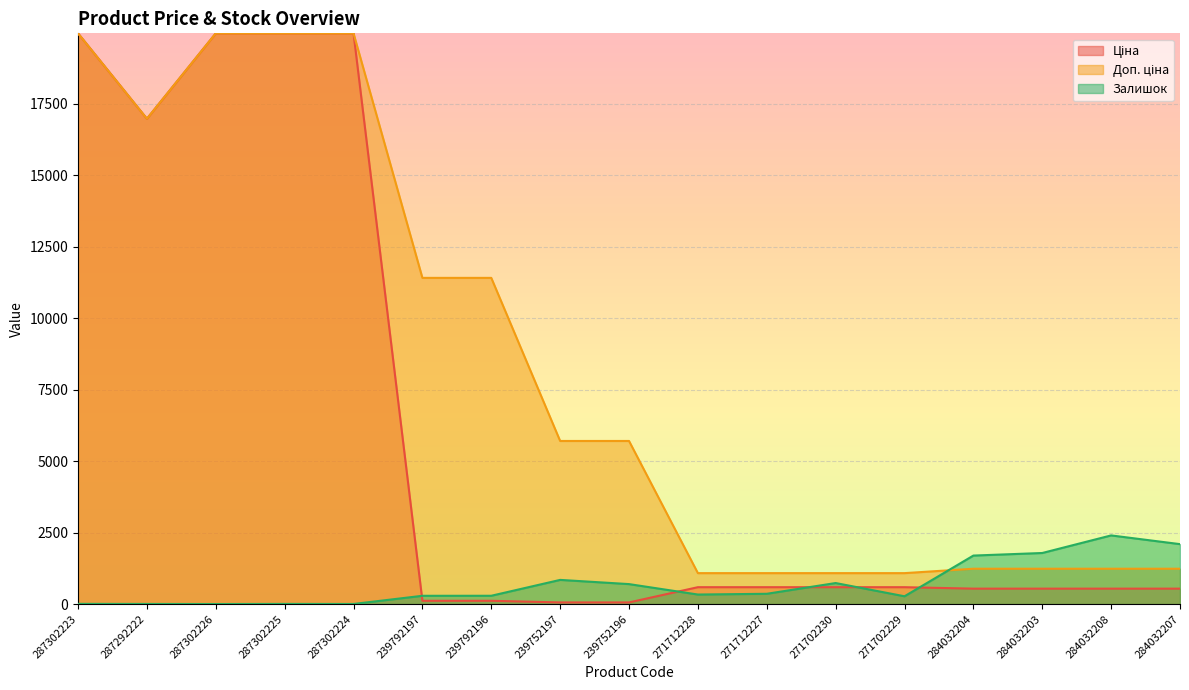

What is the difference between the highest and lowest values at 239752197?

5647.9